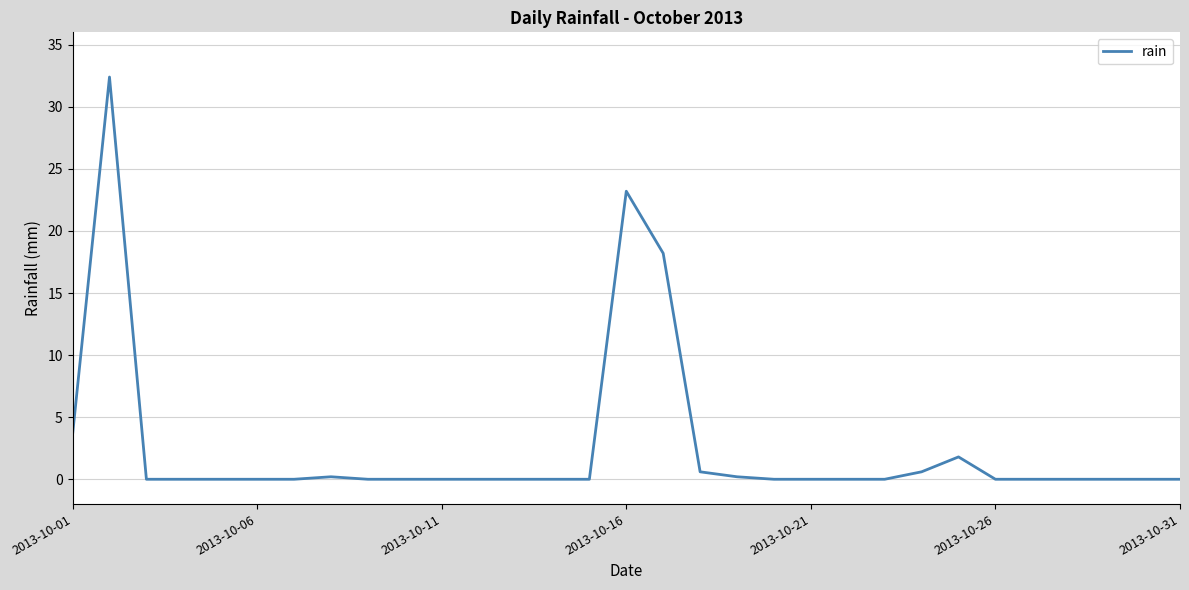

What is the difference between the maximum and minimum values?

32.4